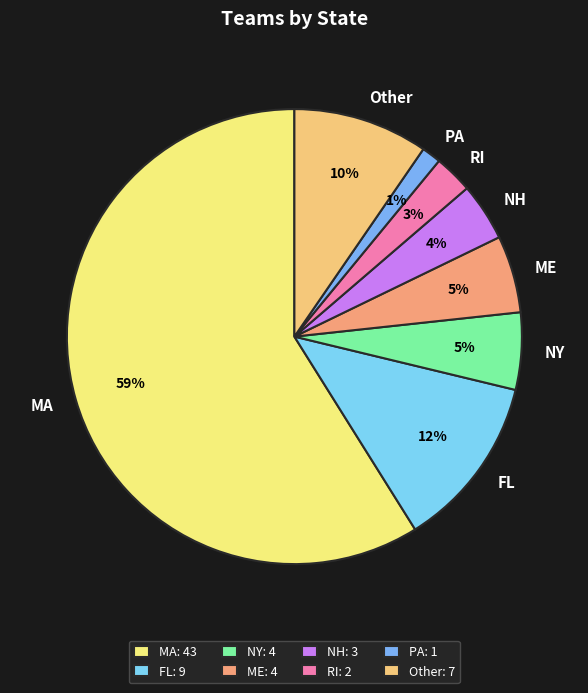

Is the sum of PA and ME greater than half?

No